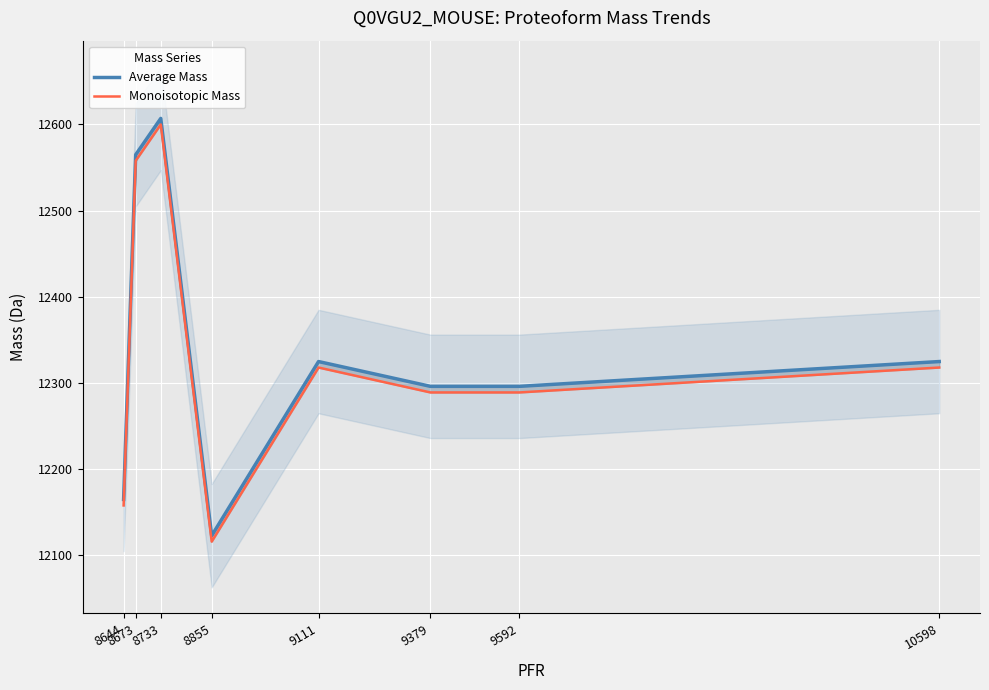

What is the sum of all Average Mass values?

98701.7